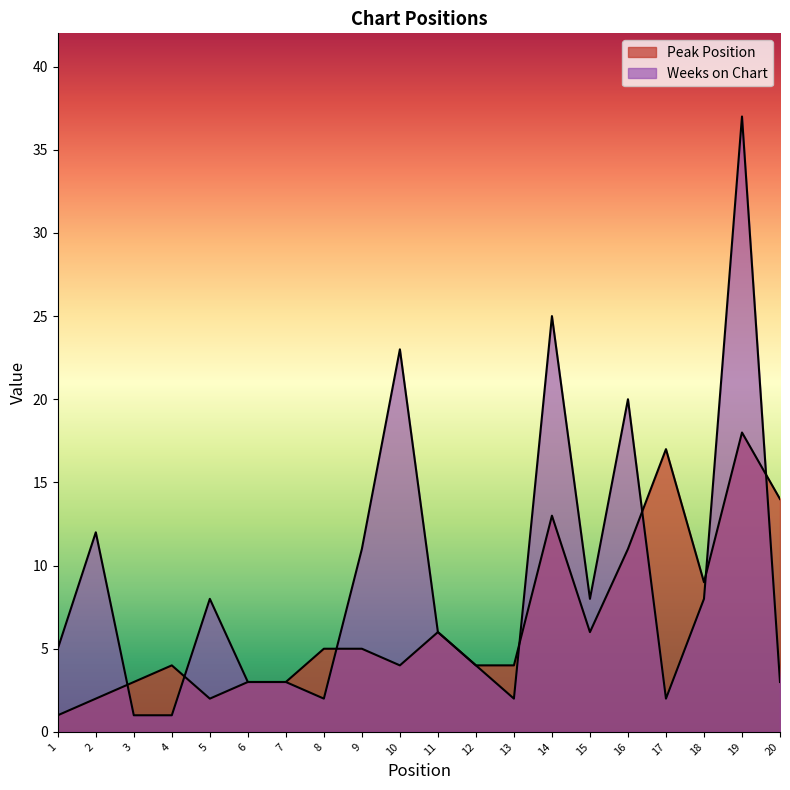

The Weeks on Chart series shows 19 at 2. True or false?

False